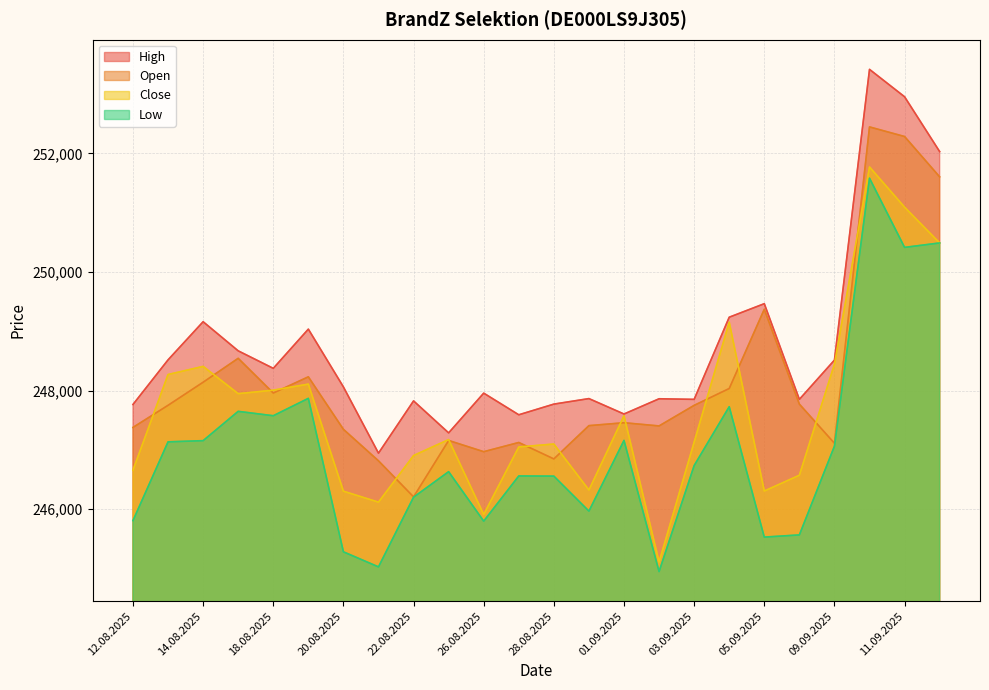

Reading left to right, what are all the values shown in this chart?

Open: 12.08.2025=247380	13.08.2025=247753	14.08.2025=248142	15.08.2025=248545	18.08.2025=247960	19.08.2025=248233	20.08.2025=247348	21.08.2025=246817	22.08.2025=246209	25.08.2025=247160	26.08.2025=246971	27.08.2025=247126	28.08.2025=246849	29.08.2025=247410	01.09.2025=247459	02.09.2025=247405	03.09.2025=247752	04.09.2025=248036	05.09.2025=249372	08.09.2025=247773	09.09.2025=247113	10.09.2025=252446	11.09.2025=252284	12.09.2025=251604
High: 12.08.2025=247767	13.08.2025=248519	14.08.2025=249162	15.08.2025=248671	18.08.2025=248376	19.08.2025=249037	20.08.2025=248063	21.08.2025=246946	22.08.2025=247827	25.08.2025=247288	26.08.2025=247958	27.08.2025=247593	28.08.2025=247773	29.08.2025=247866	01.09.2025=247606	02.09.2025=247863	03.09.2025=247853	04.09.2025=249238	05.09.2025=249466	08.09.2025=247853	09.09.2025=248515	10.09.2025=253416	11.09.2025=252954	12.09.2025=252030
Low: 12.08.2025=245809	13.08.2025=247137	14.08.2025=247157	15.08.2025=247651	18.08.2025=247577	19.08.2025=247870	20.08.2025=245283	21.08.2025=245029	22.08.2025=246204	25.08.2025=246634	26.08.2025=245800	27.08.2025=246562	28.08.2025=246559	29.08.2025=245969	01.09.2025=247161	02.09.2025=244950	03.09.2025=246737	04.09.2025=247729	05.09.2025=245531	08.09.2025=245568	09.09.2025=247064	10.09.2025=251581	11.09.2025=250415	12.09.2025=250490
Close: 12.08.2025=246660	13.08.2025=248272	14.08.2025=248409	15.08.2025=247949	18.08.2025=248008	19.08.2025=248110	20.08.2025=246305	21.08.2025=246120	22.08.2025=246906	25.08.2025=247175	26.08.2025=245912	27.08.2025=247051	28.08.2025=247100	29.08.2025=246325	01.09.2025=247577	02.09.2025=245111	03.09.2025=247133	04.09.2025=249154	05.09.2025=246308	08.09.2025=246574	09.09.2025=248445	10.09.2025=251771	11.09.2025=251093	12.09.2025=250490